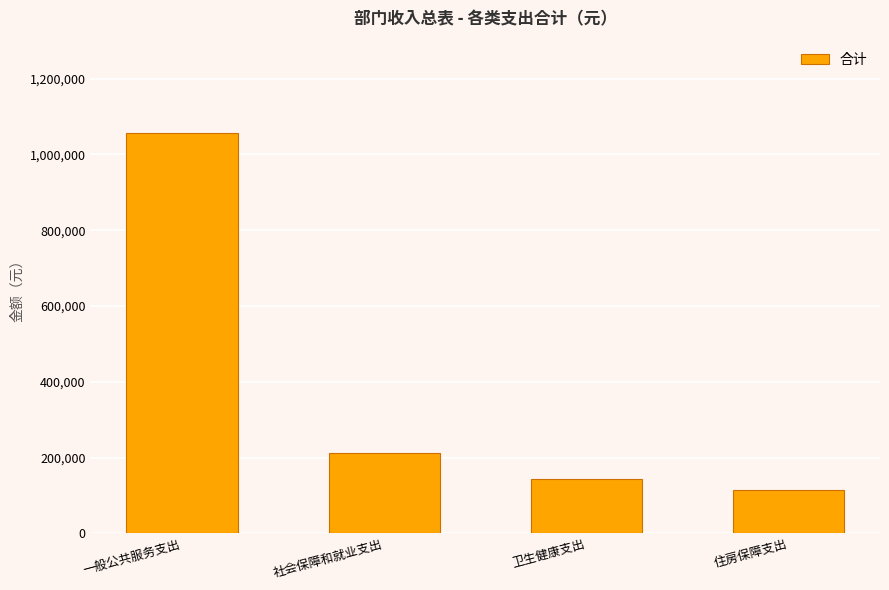

At which label does the data first exceed 213437?

一般公共服务支出